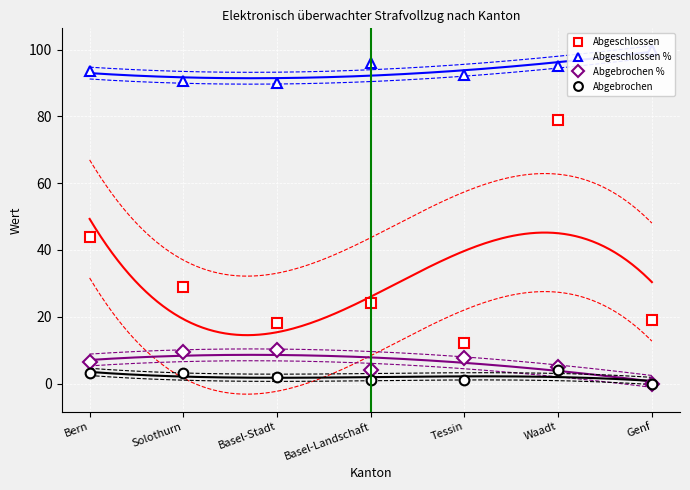

Is the value of Abgebrochen % at Tessin greater than the value of Abgebrochen at Basel-Stadt?

Yes